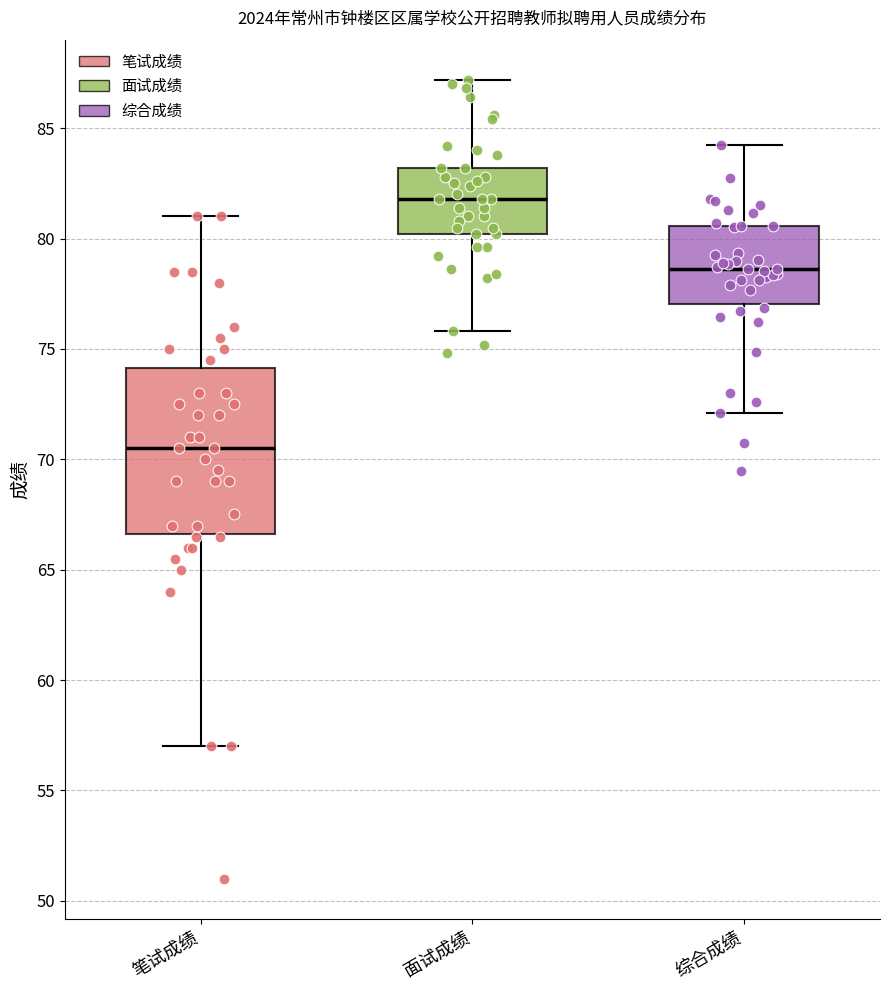

Where is the upper edge of the box for 笔试成绩 on the y-axis? The values are not printed on the chart, so give them approximately, as read against the axis.

74.0